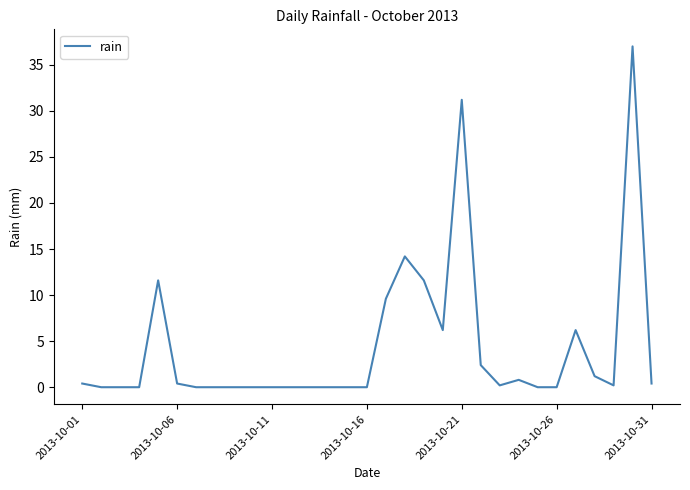

What is the maximum value shown in the chart?

37.0